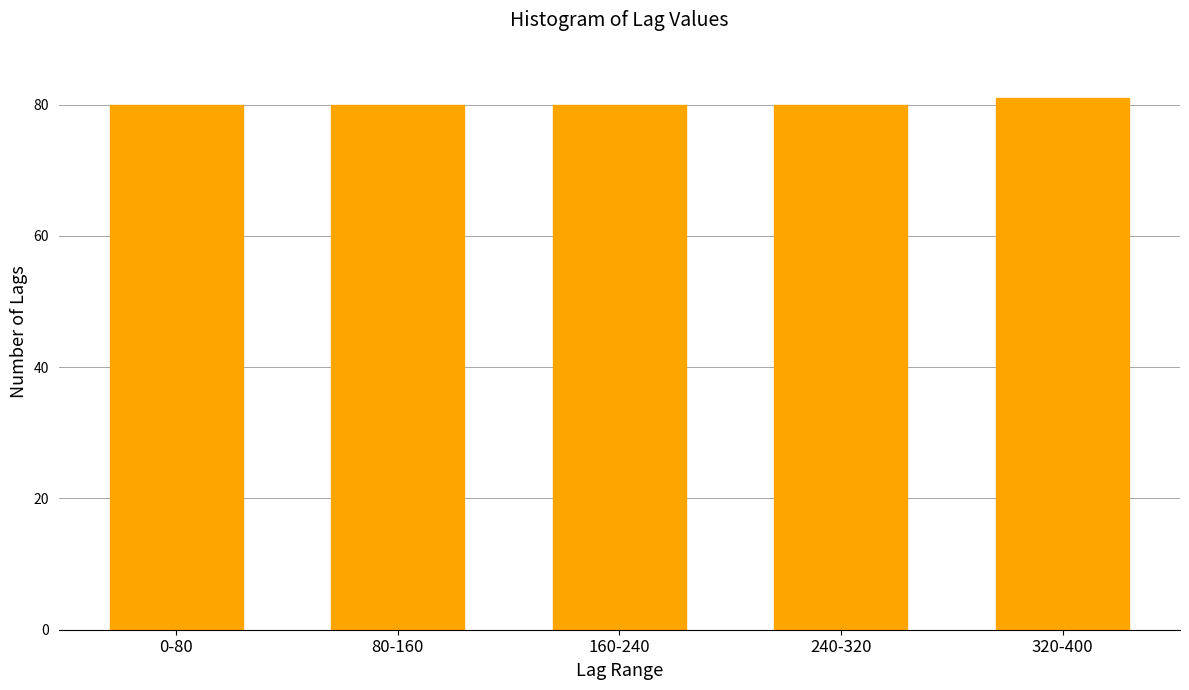

Reading left to right, list all the values displayed in this chart.

0-80=80	80-160=80	160-240=80	240-320=80	320-400=81